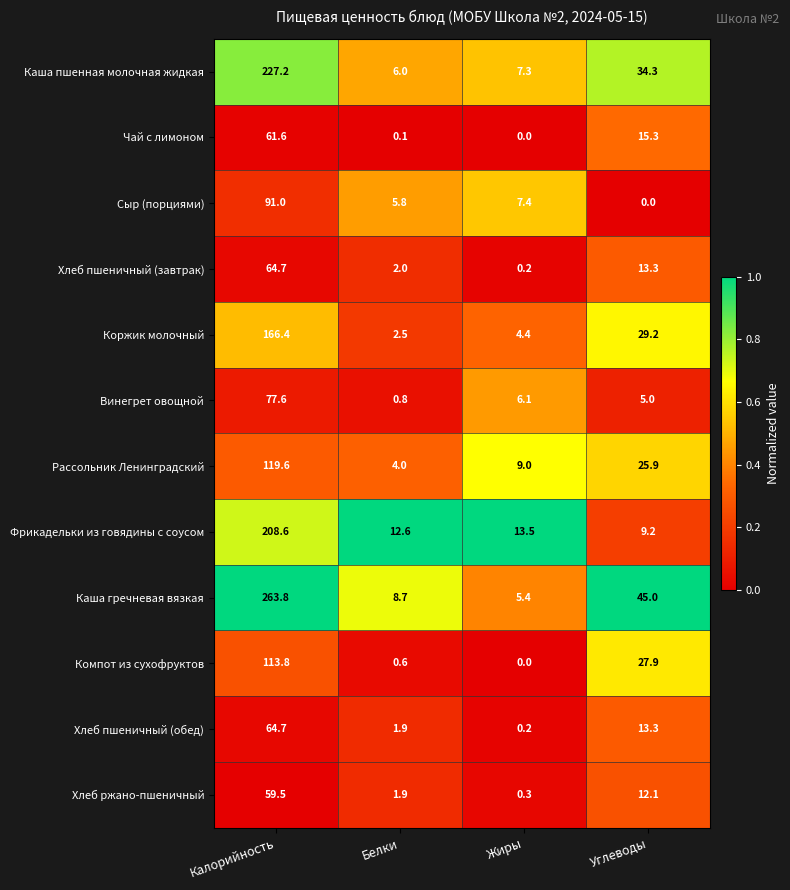

Which series has the widest spread of values?

Каша гречневая вязкая